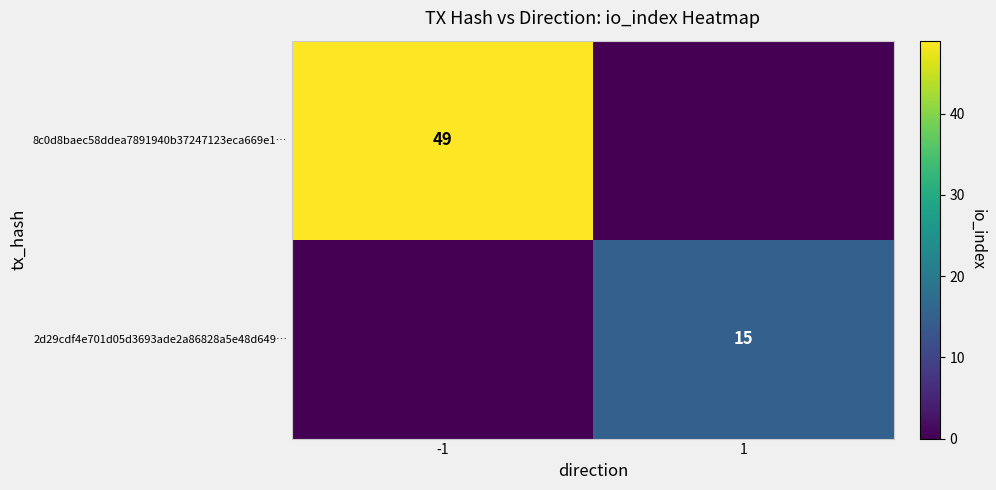

Is it true that 8c0d8baec58ddea7891940b37247123eca669e1… equals 76 at -1?

False